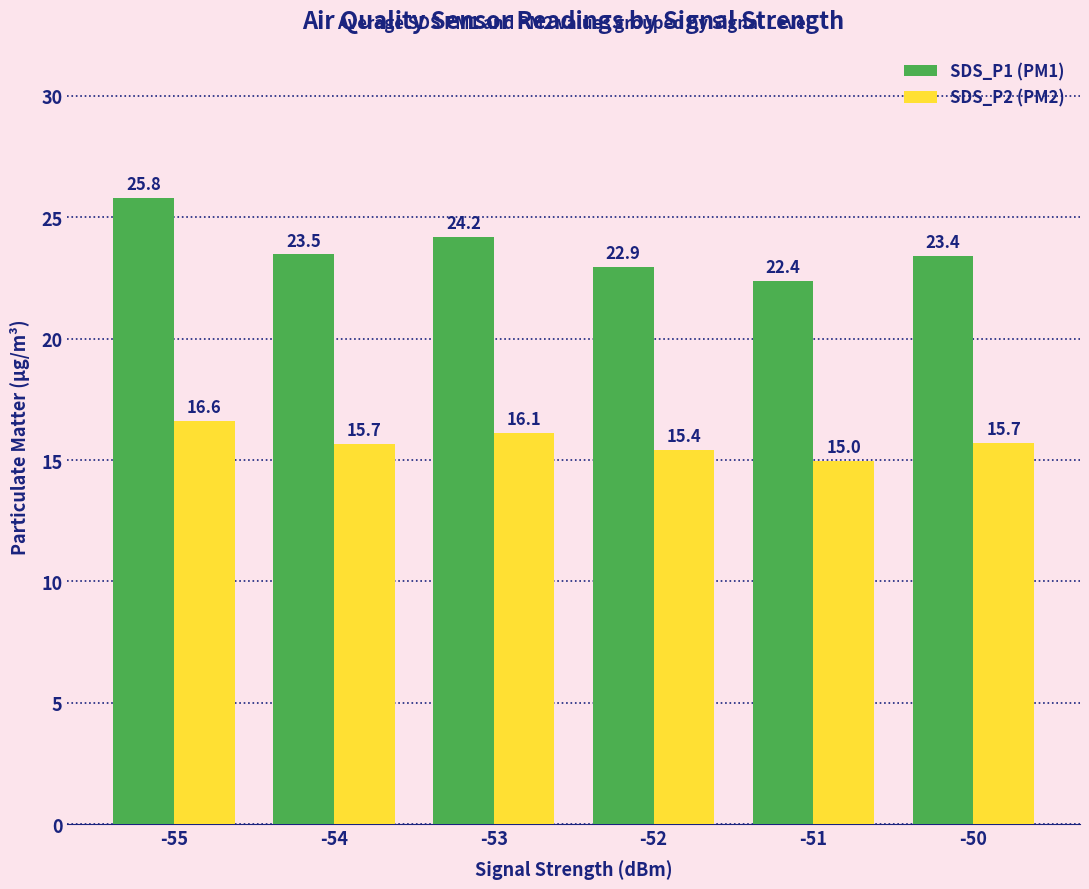

List the series in order of their peak value, highest first.

SDS_P1 (PM1), SDS_P2 (PM2)